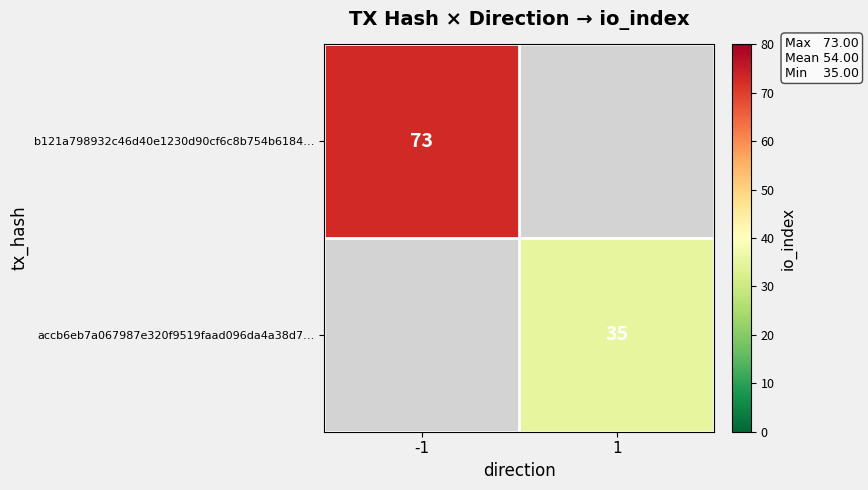

Is the value of b121a798932c46d40e1230d90cf6c8b754b6184… at -1 greater than the value of accb6eb7a067987e320f9519faad096da4a38d7… at 1?

Yes